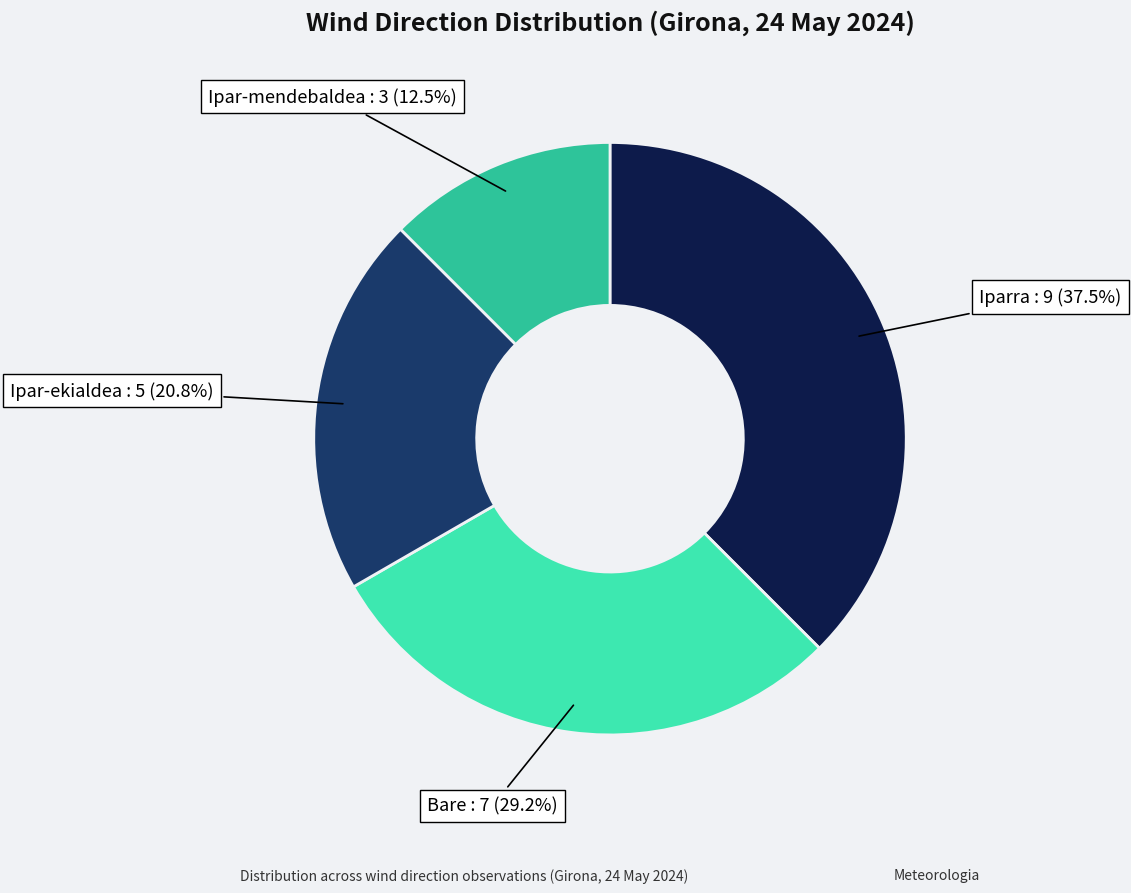

Between Bare and Ipar-ekialdea, which is larger?

Bare